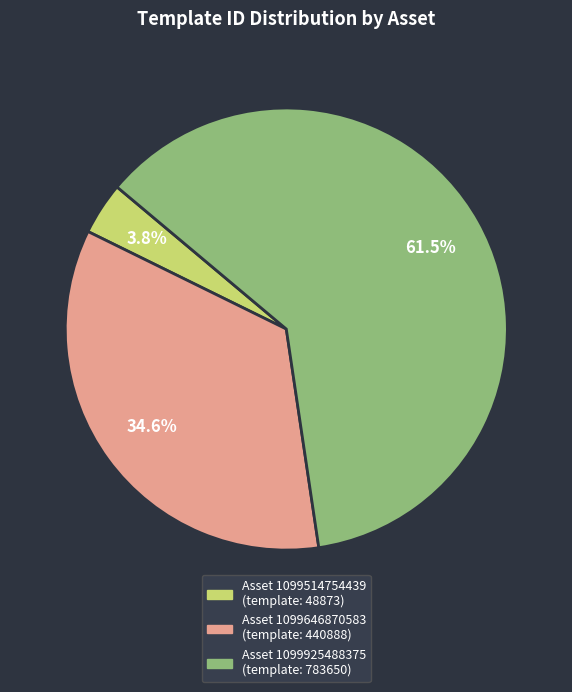

Is there a majority slice in this chart?

Yes